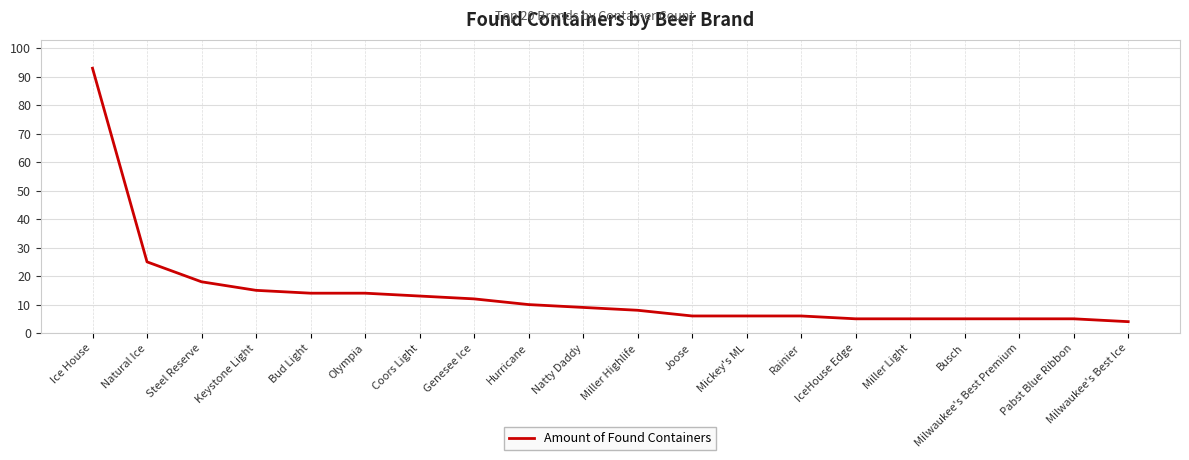

How many lines are shown in the chart?

1